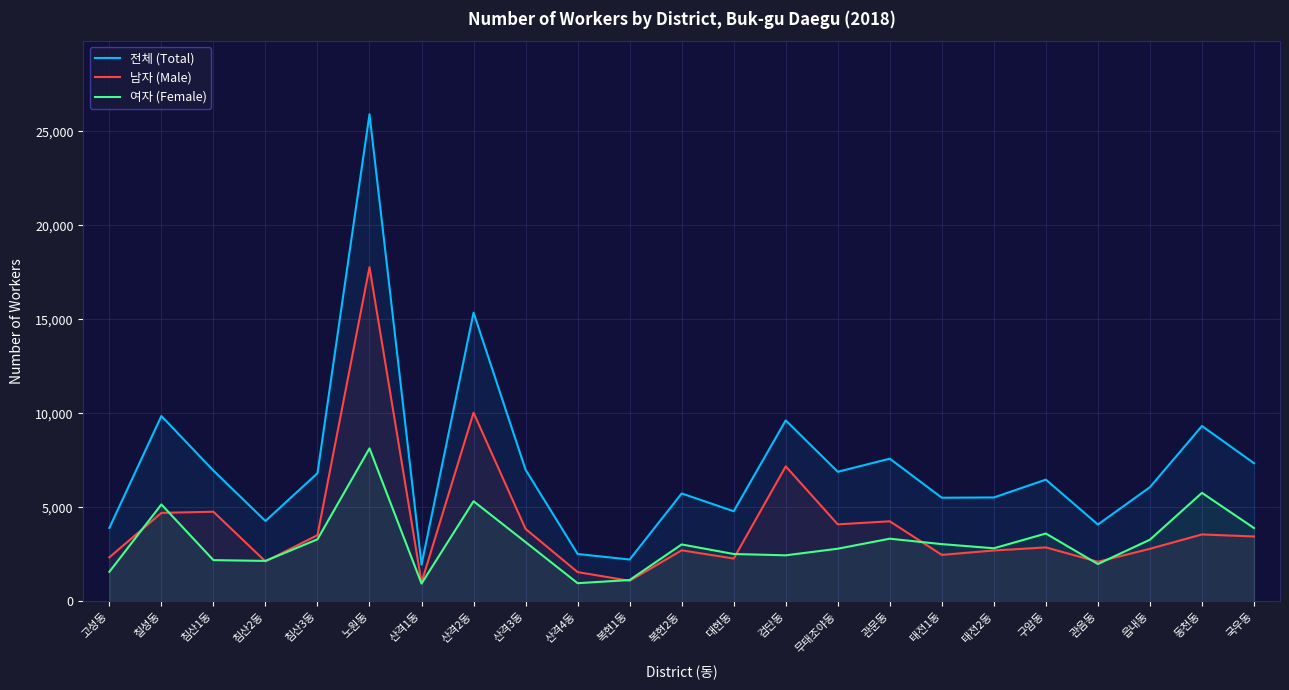

What position from the left is 칠성동?

2